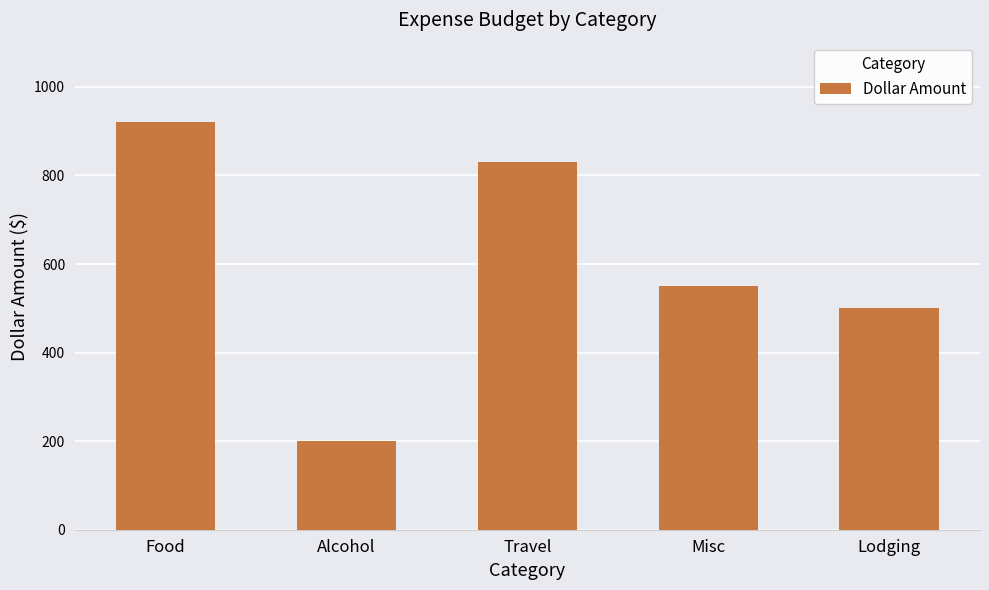

What is the label of the 1st bar from the left?

Food